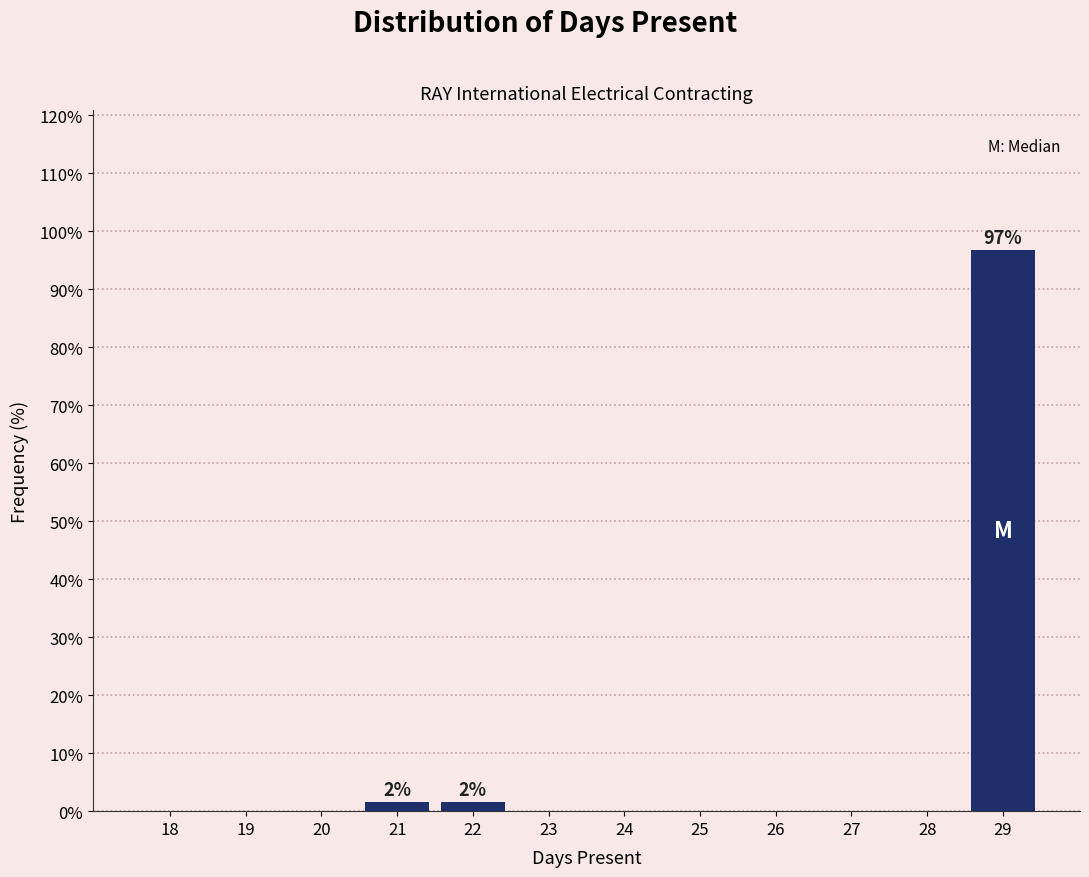

The chart shows a value of 1.6 at 22. True or false?

True